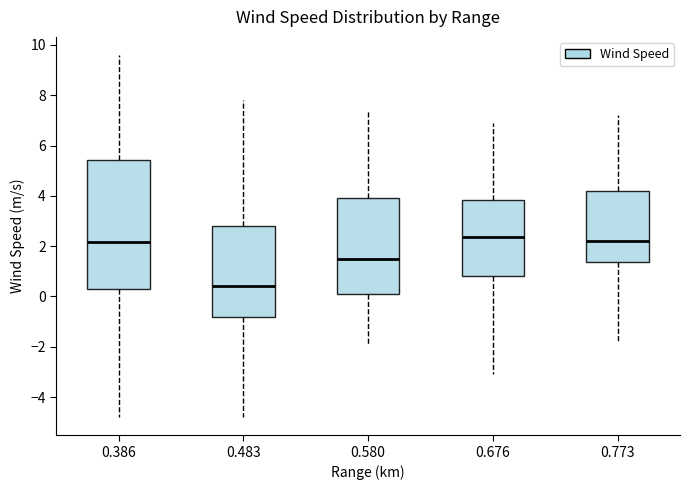

Where is the upper edge of the box at x = 0.386 on the y-axis? The values are not printed on the chart, so give them approximately, as read against the axis.

5.4